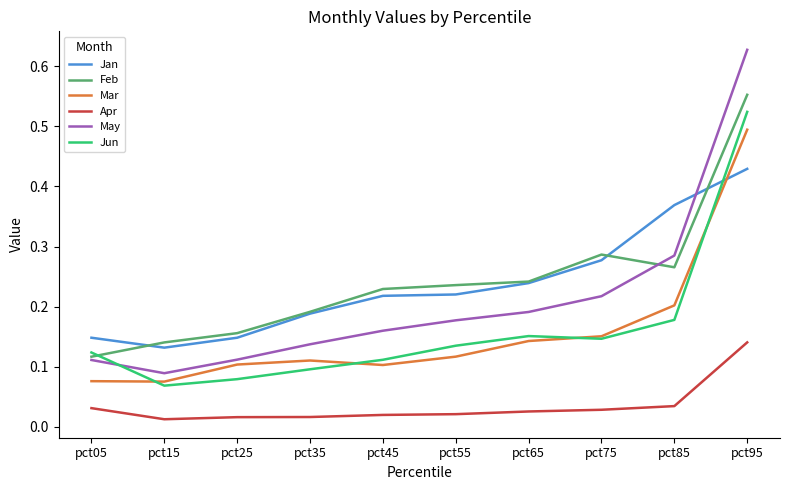

Which series has the widest spread of values?

May